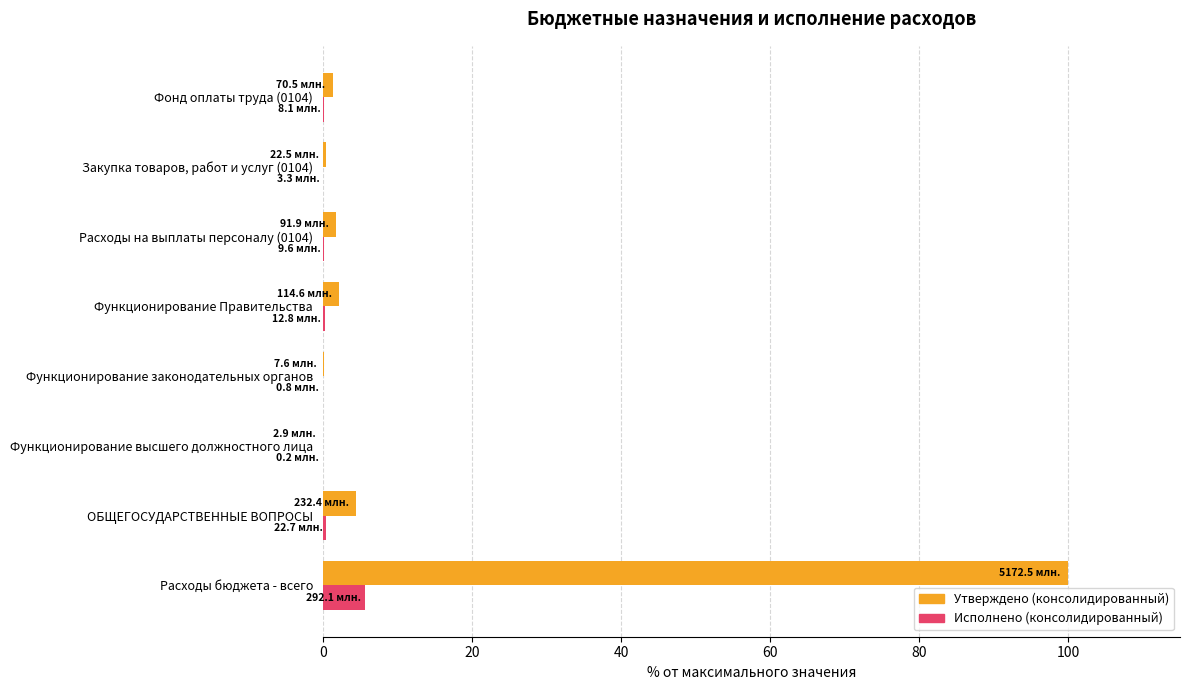

At which category is the sum across all series the highest?

Расходы бюджета - всего